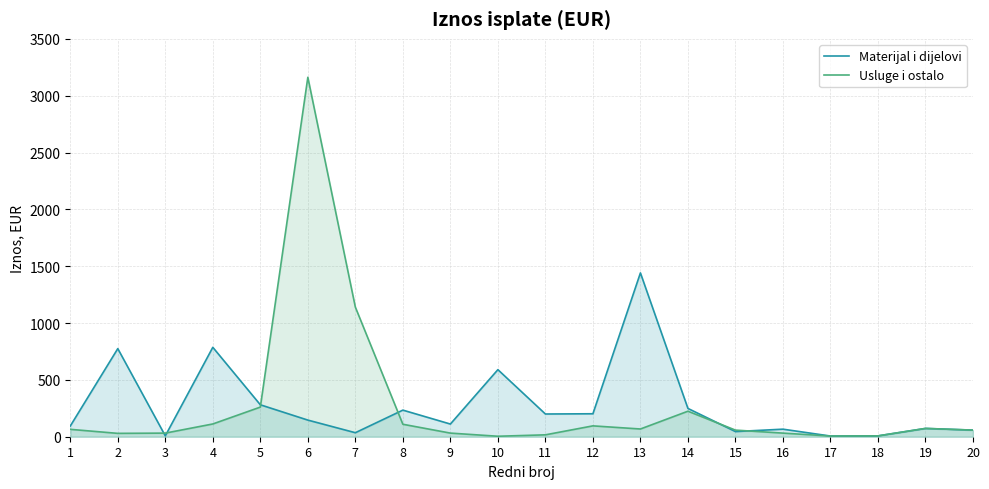

Where does the Usluge i ostalo series first go above 64?

1